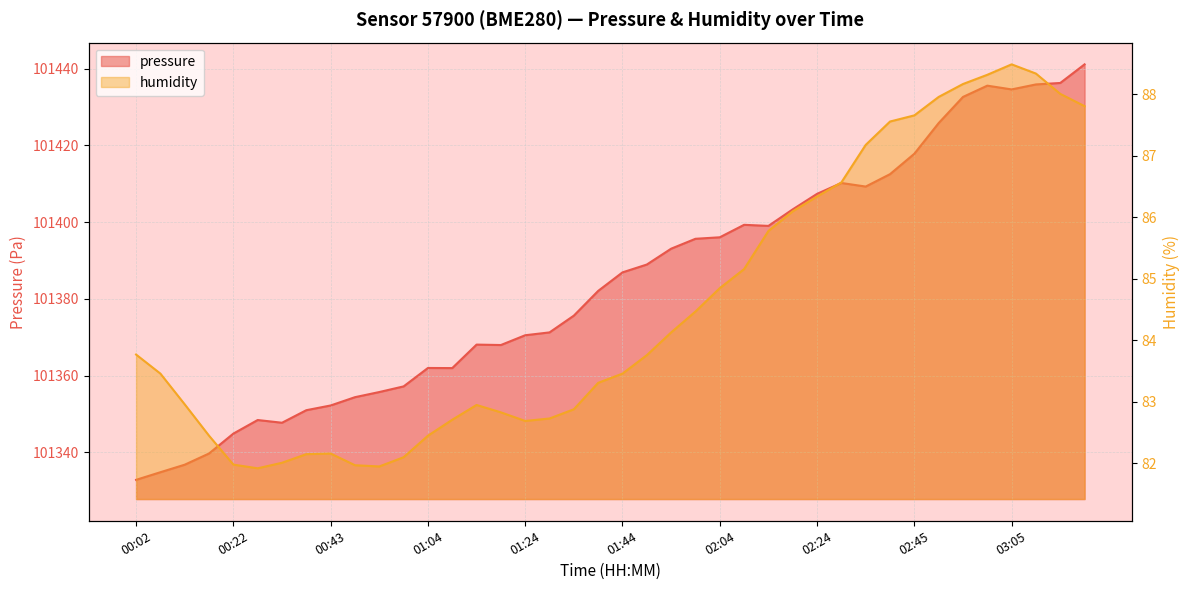

At which category does humidity reach its first local valley?

00:27